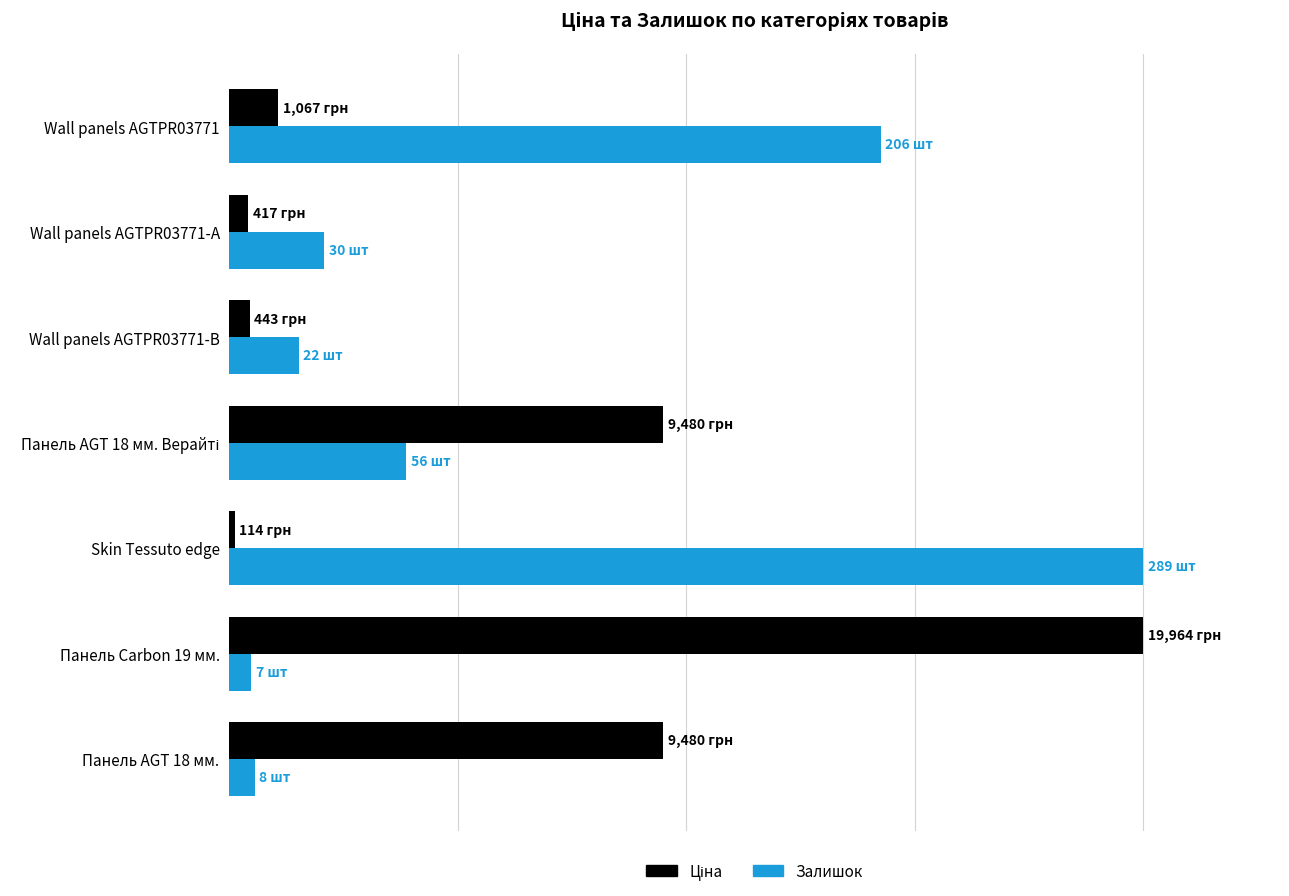

Is it true that Залишок (нормалізований) equals 1.6 at 0?

False